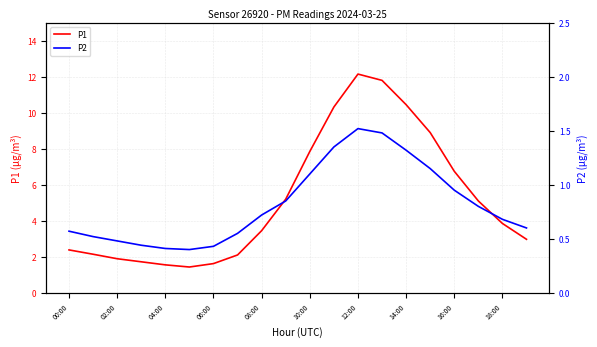

What is the highest value of the P1 series?

12.2